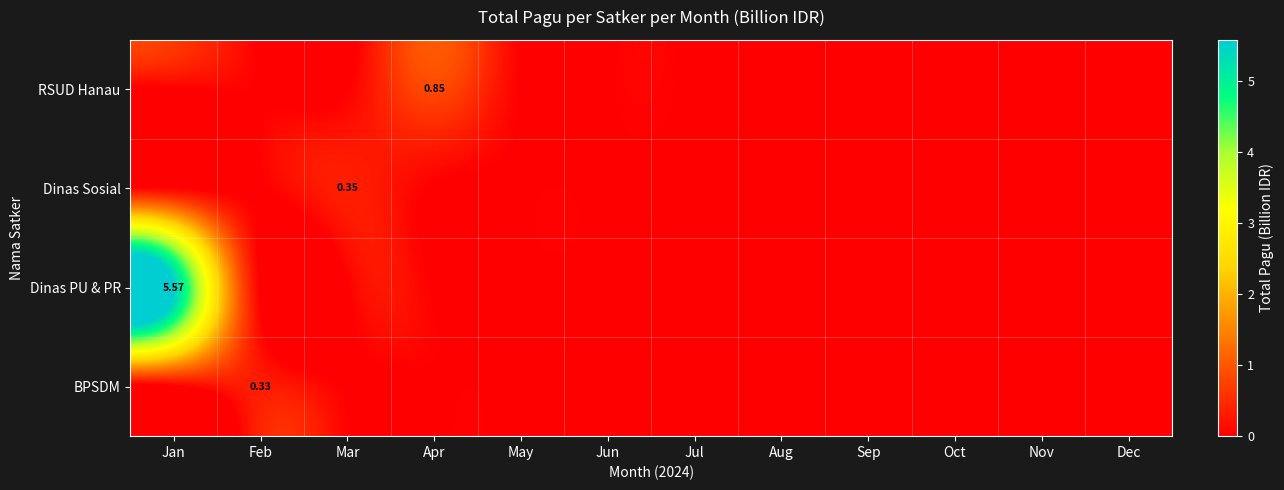

What is the total value across all series at Apr?

0.8